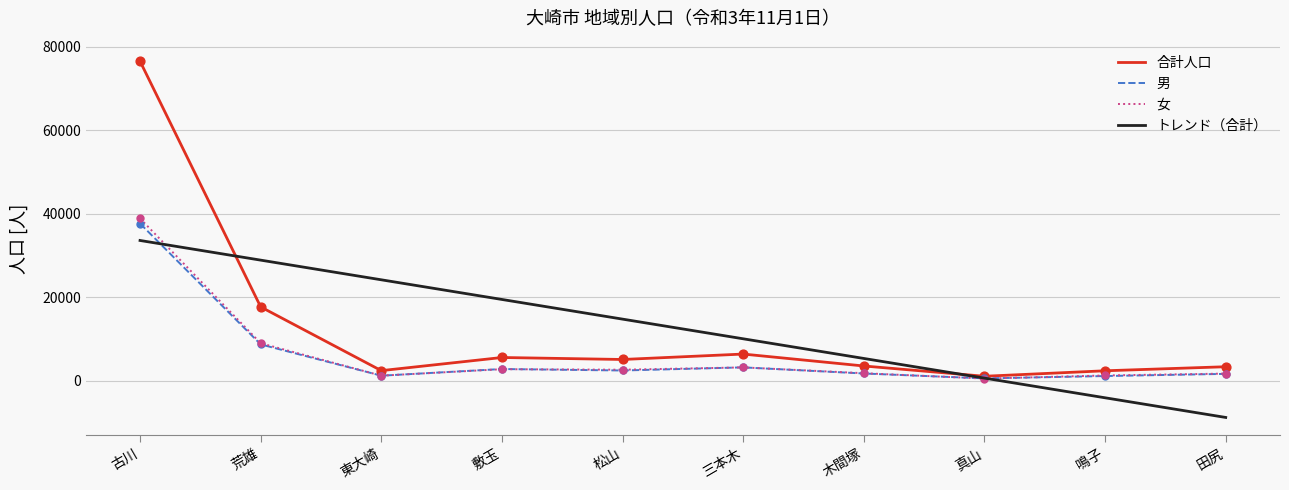

What is the total value across all series at 荒雄?

35364